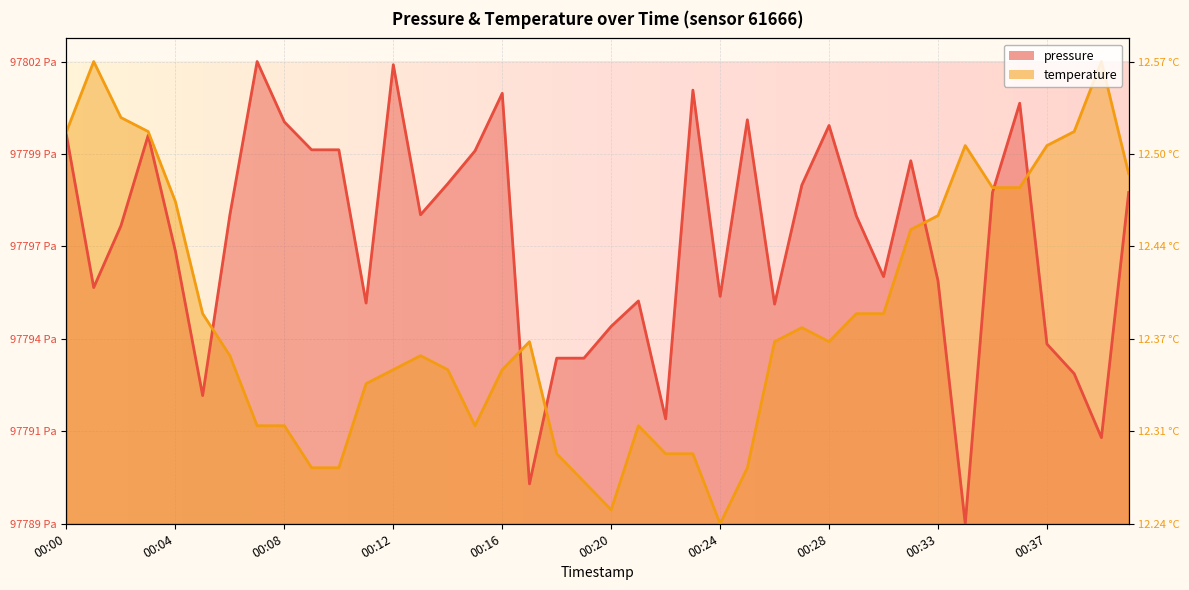

Is the value of pressure at 00:08 greater than the value of temperature at 00:17?

Yes